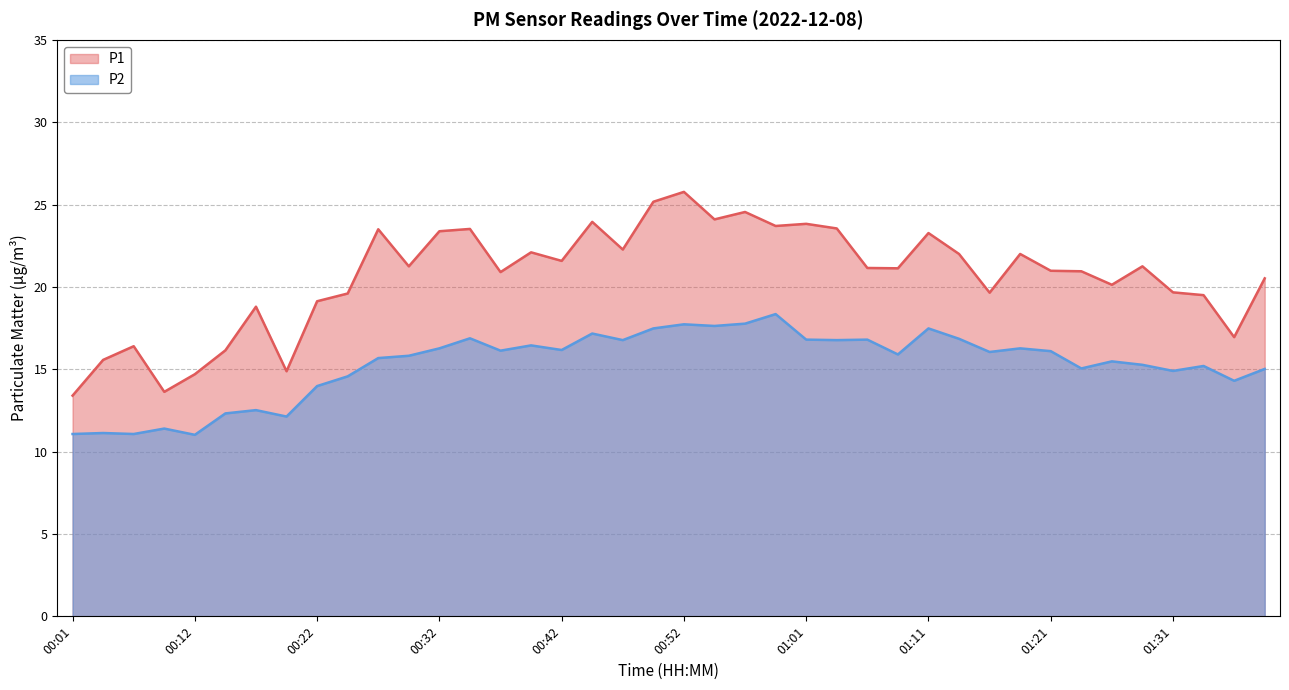

What position from the right is 00:32?

28